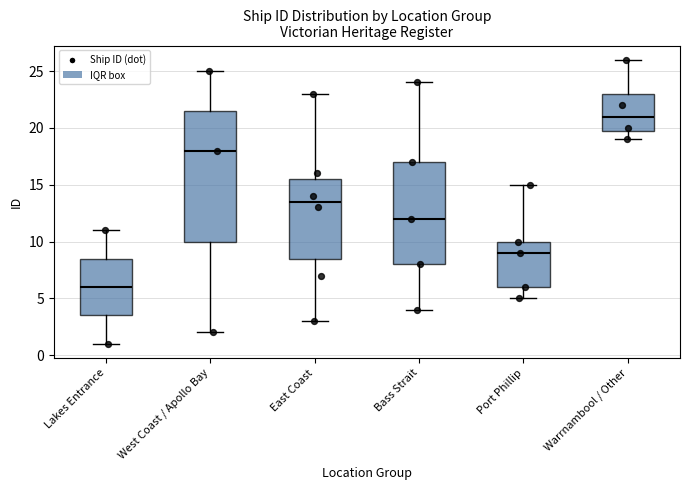

Which box is the tallest, from its lower edge to its upper edge?

West Coast / Apollo Bay